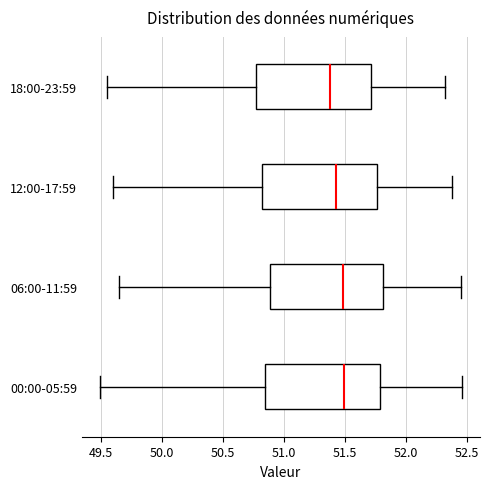

Where does the right whisker of the box for 18:00-23:59 end on the x-axis? The values are not printed on the chart, so give them approximately, as read against the axis.

52.30